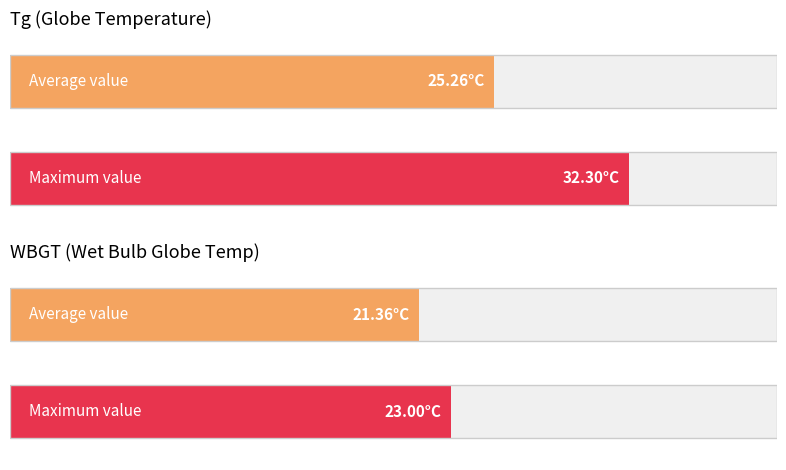

The value of WBGT at 24:00 is 14.0. True or false?

False